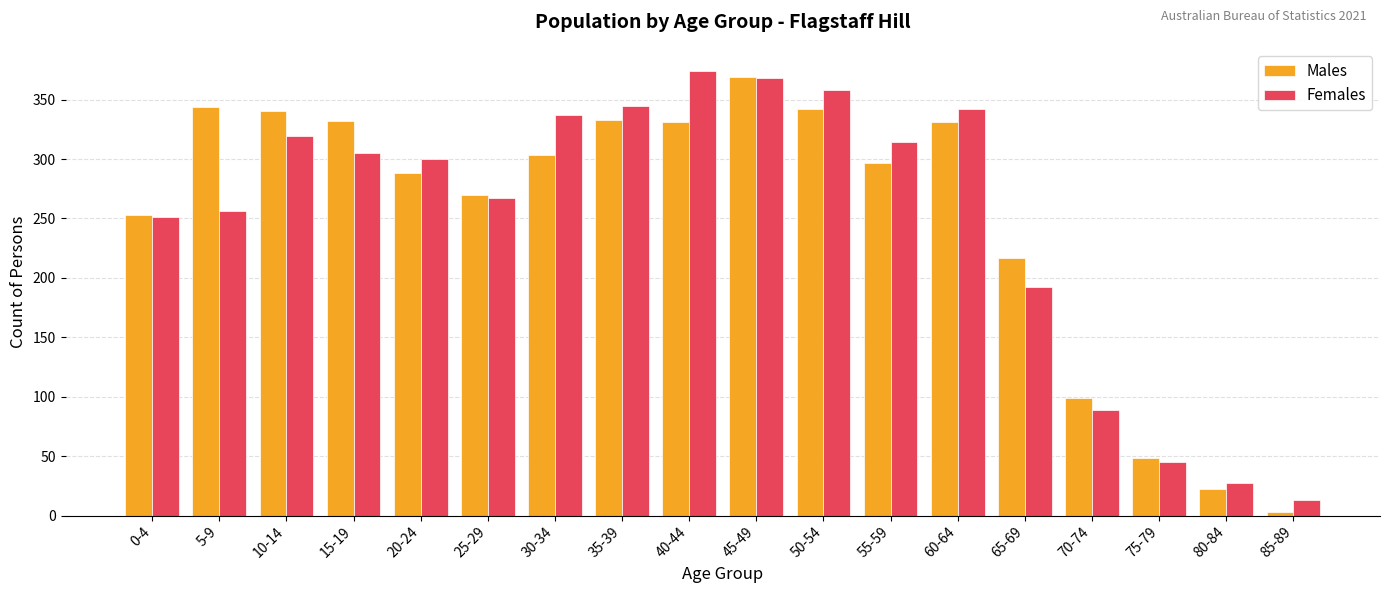

What is the difference between the maximum and second lowest values in the Males series?

347